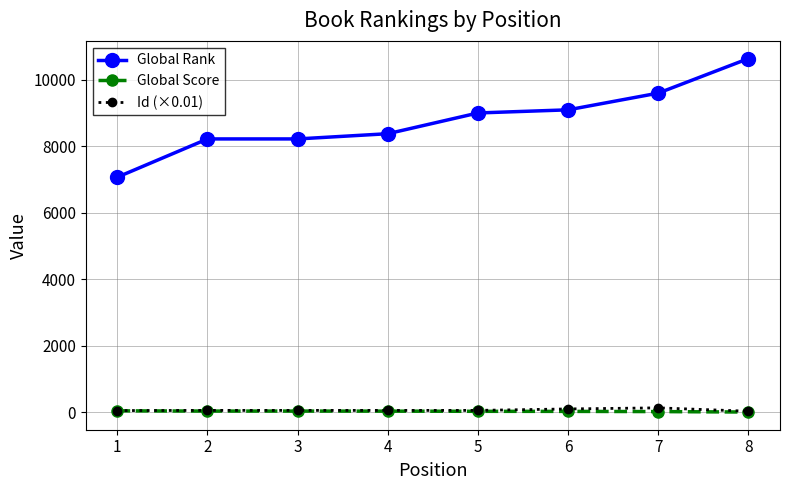

True or false: Global Rank and Id (×0.01) cross at least once.

False